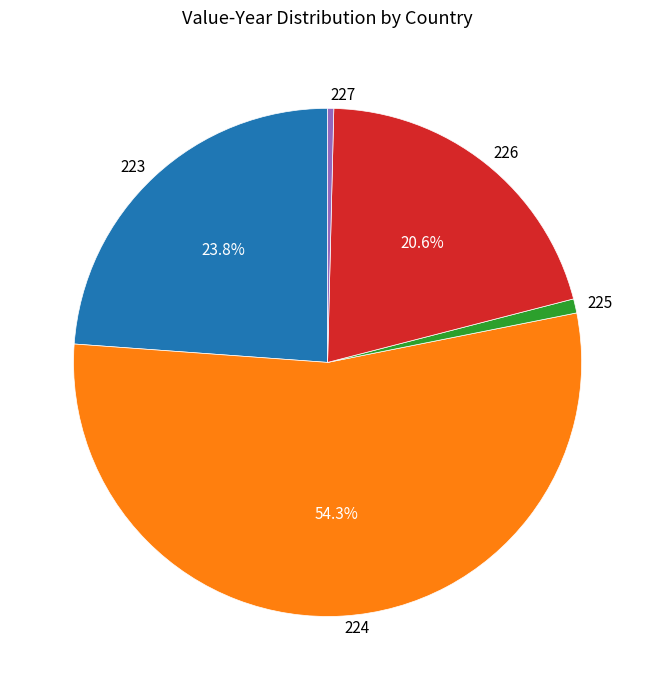

What is the smallest slice in the pie chart?

227